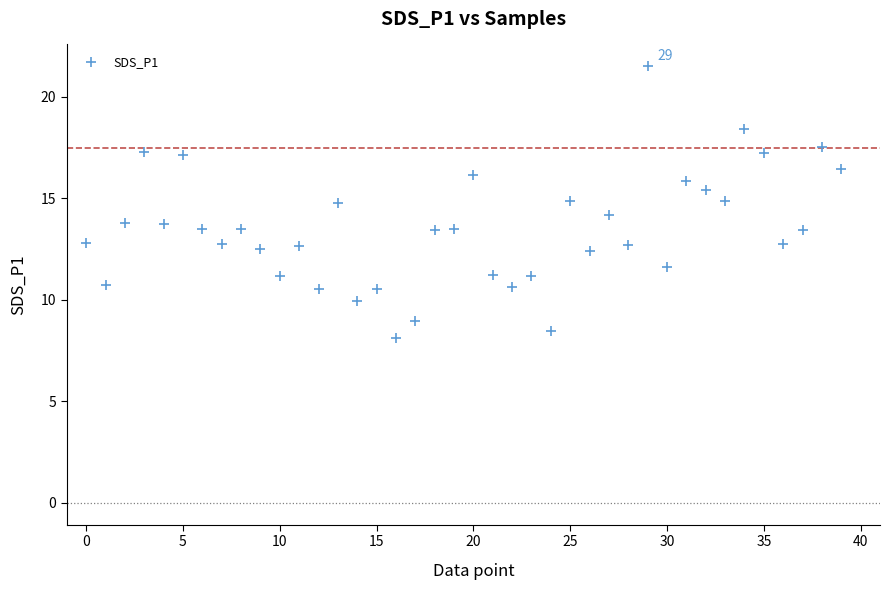

What is the range of Y values (max minus min)?

13.4